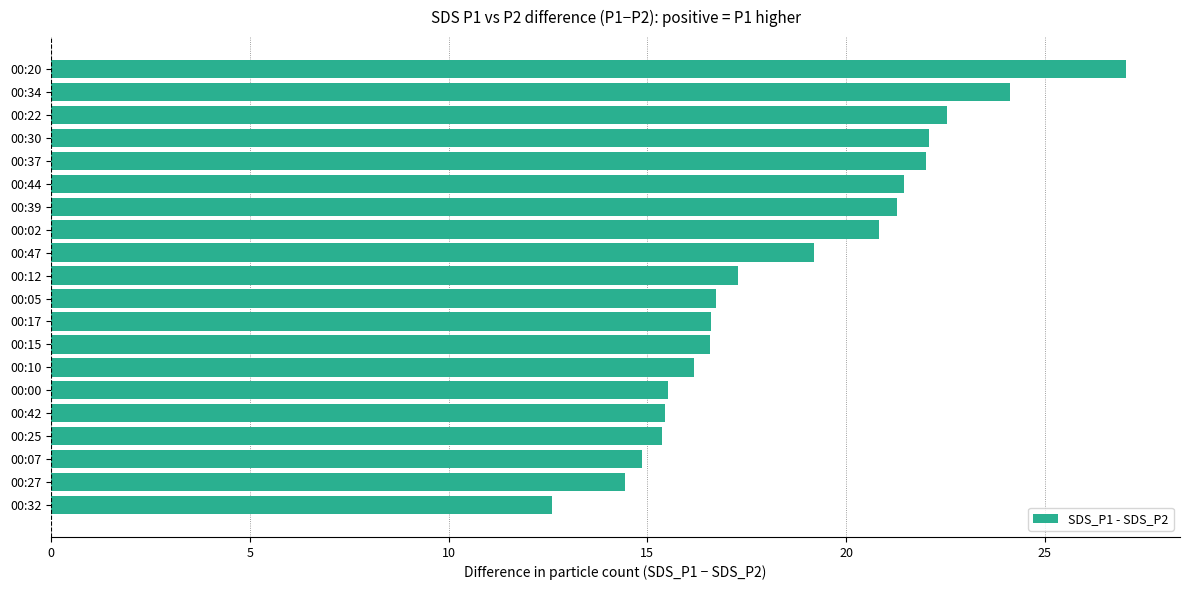

What is the maximum value shown in the chart?

27.1